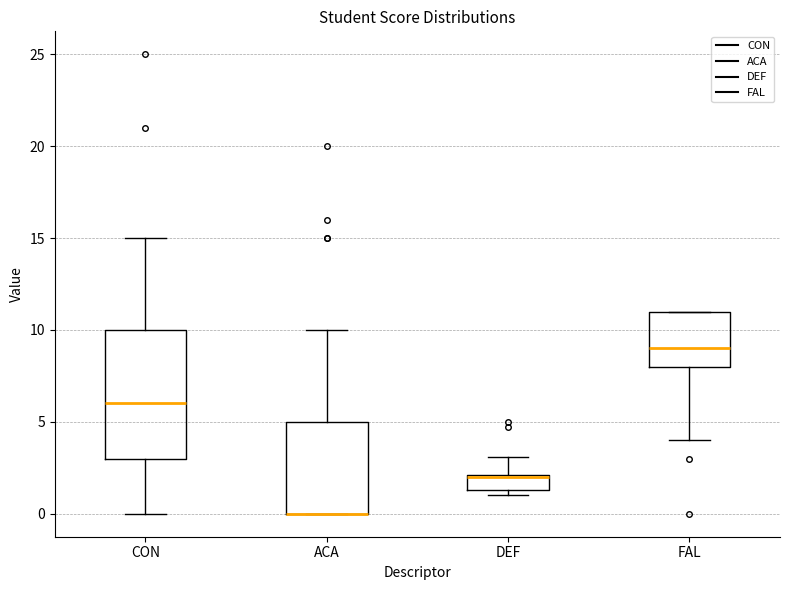

Comparing the boxes themselves (not the whiskers), which one is the tallest?

CON